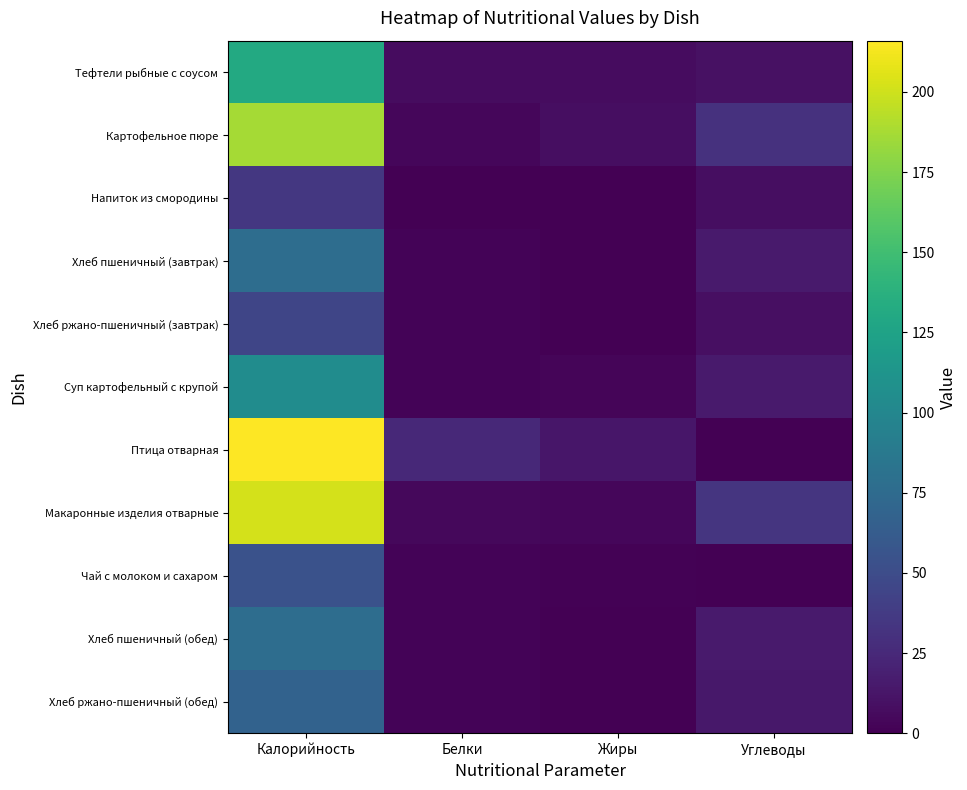

Which has a higher value, Калорийность or Углеводы?

Калорийность